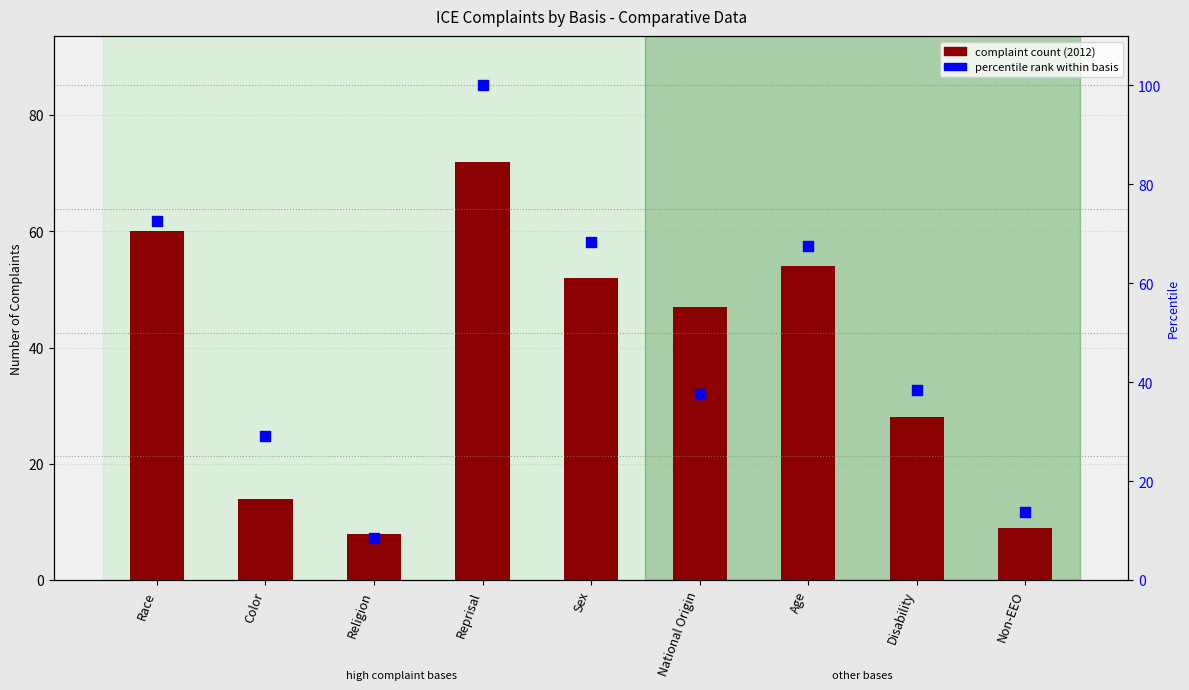

Which series has the largest Y range (max minus min)?

percentile rank within basis